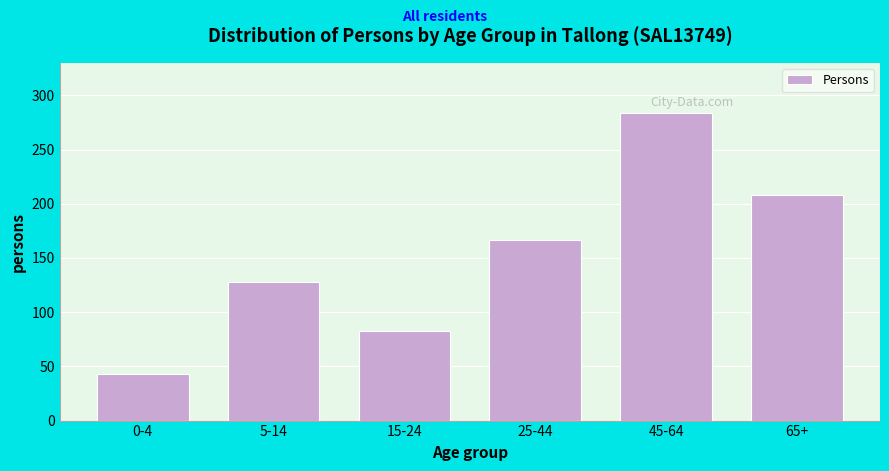

Reading right to left, transcribe all the data shown in this chart.

65+=208	45-64=284	25-44=167	15-24=83	5-14=128	0-4=43